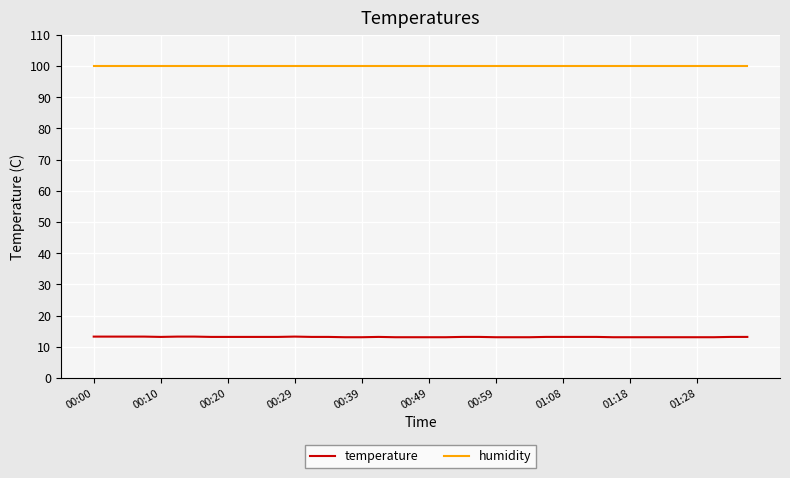

How many lines are shown in the chart?

2